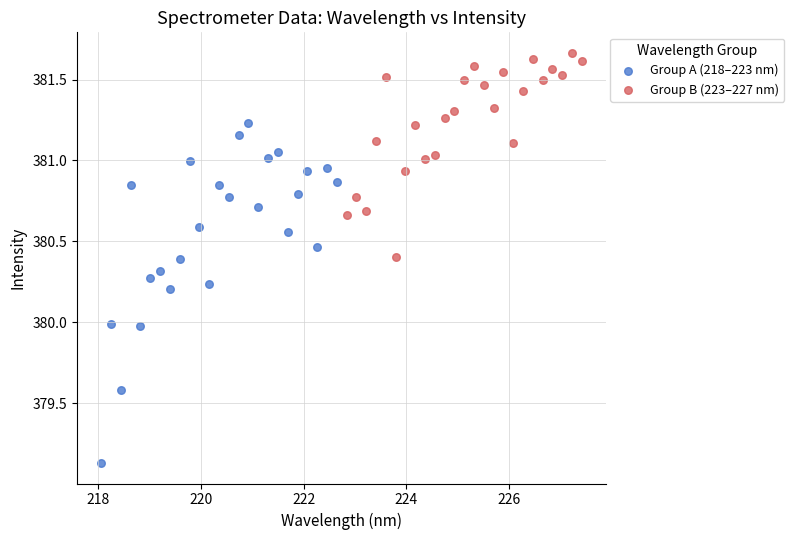

Which series has the widest spread of Y values?

Group A (218–223 nm)